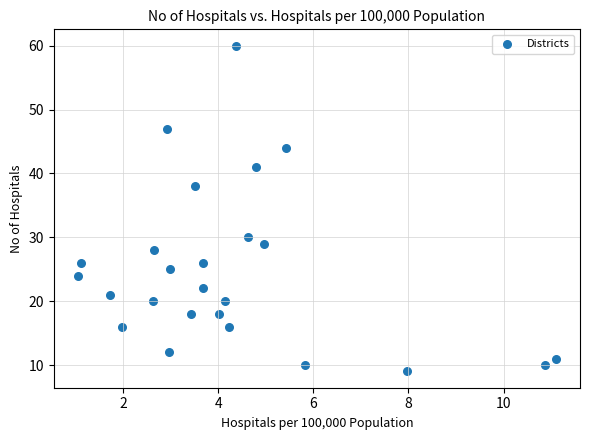

What is the range of Y values (max minus min)?

51